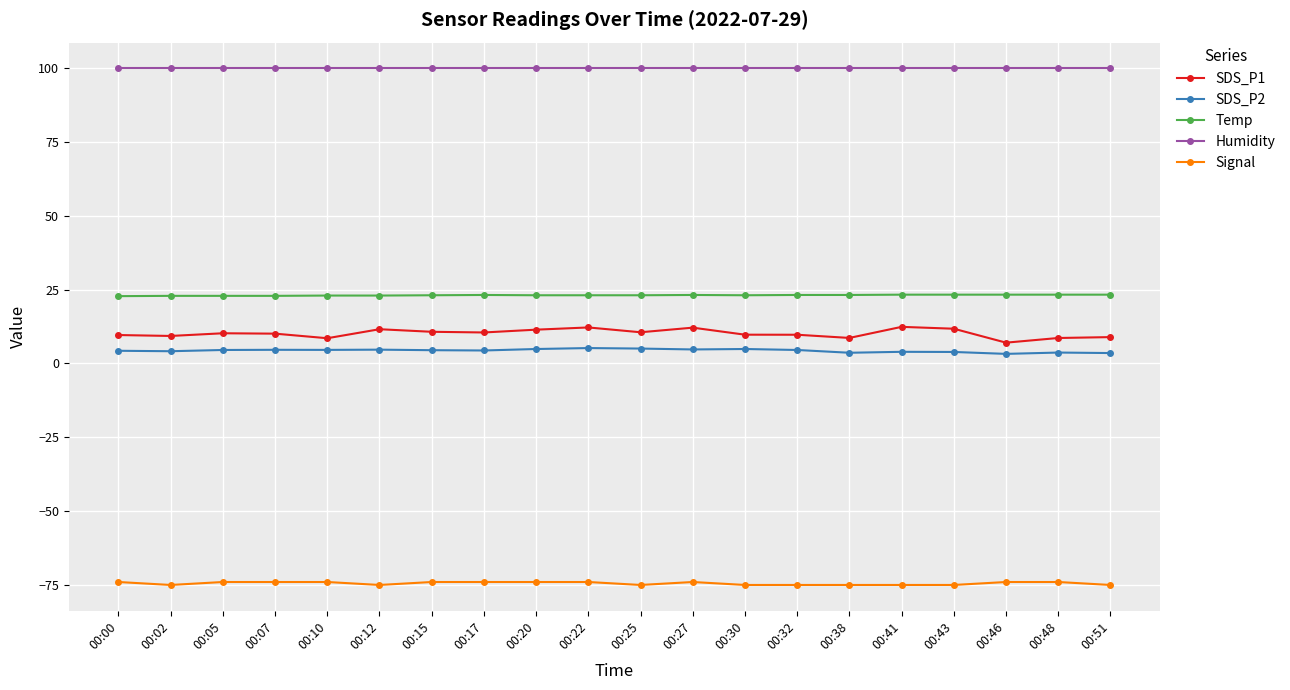

Which series has the widest spread of values?

SDS_P1